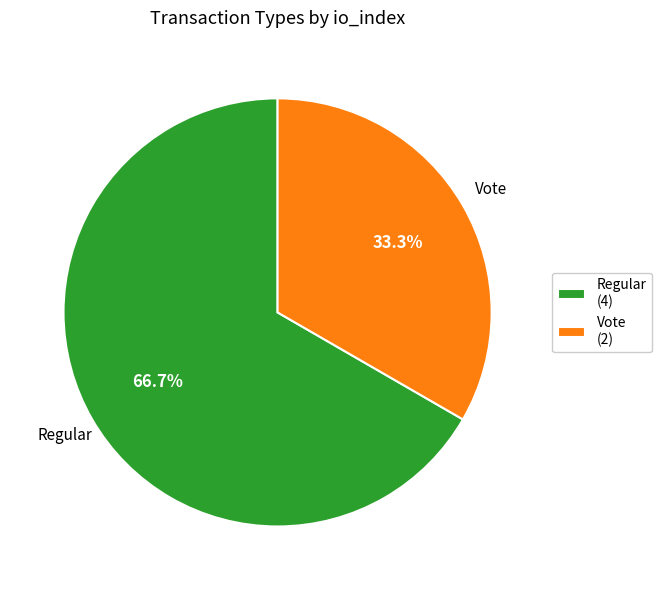

Combined, what portion of the pie is Vote and Regular?

100.0%